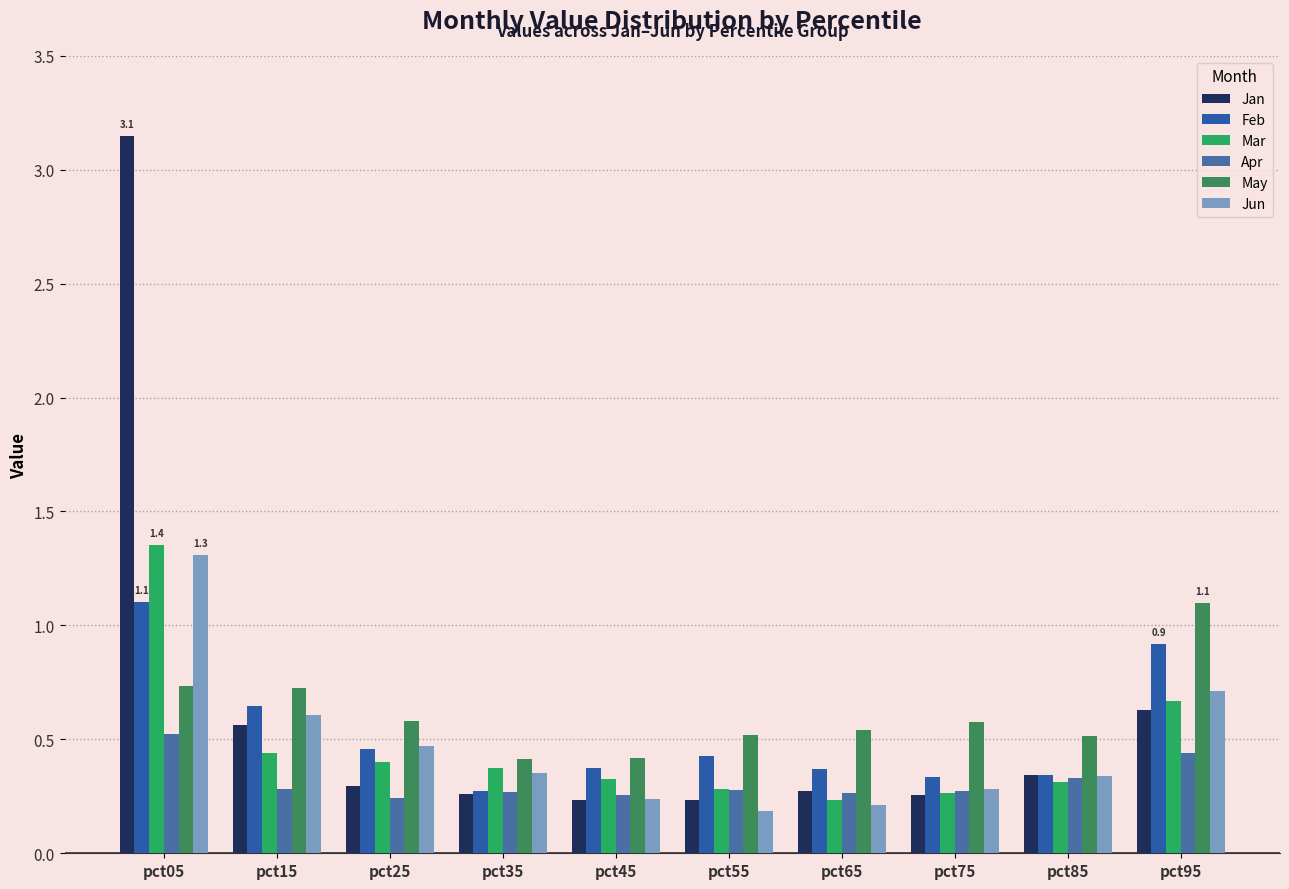

True or false: Jan has a value of 3.1 at pct05.

True